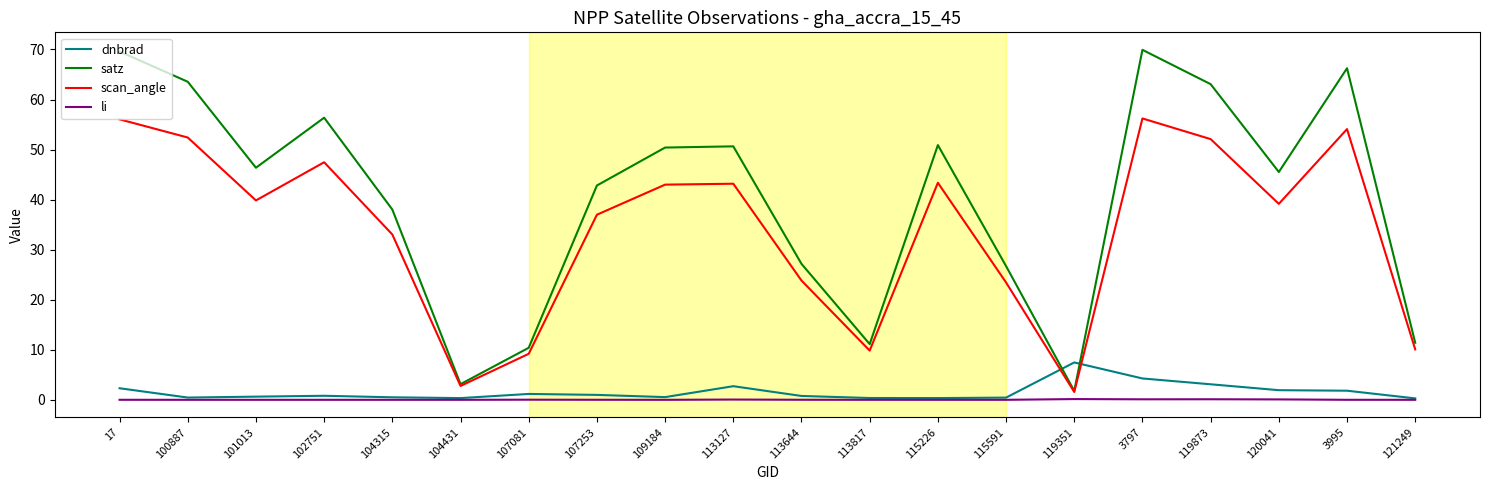

Which series has the widest spread of values?

satz